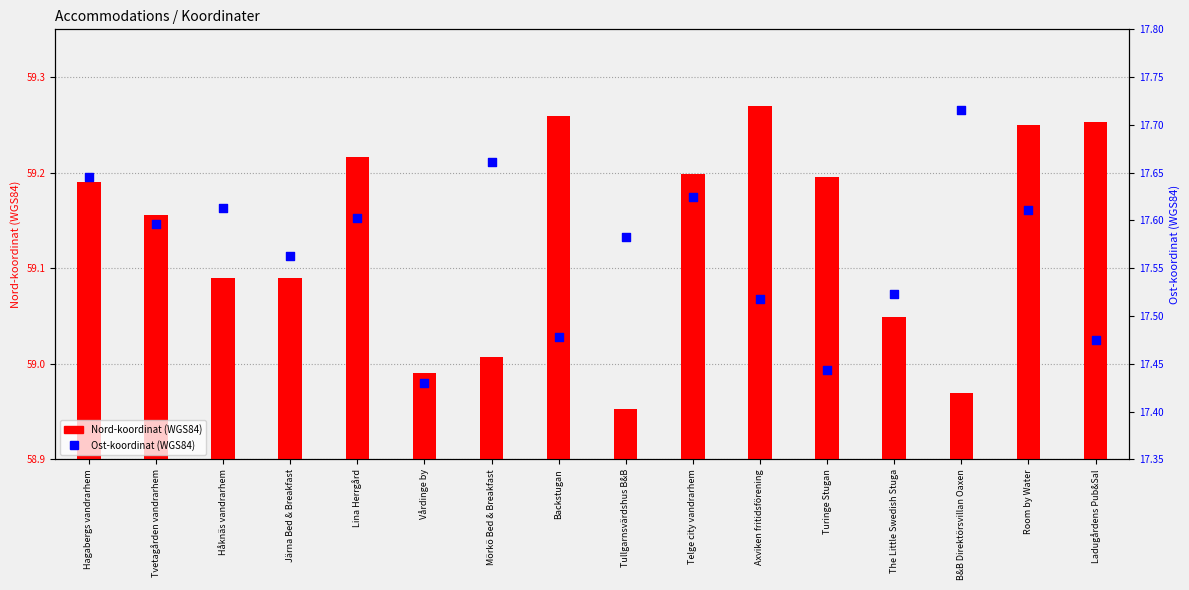

Which series has the largest total across all categories?

Nord-koordinat (WGS84)